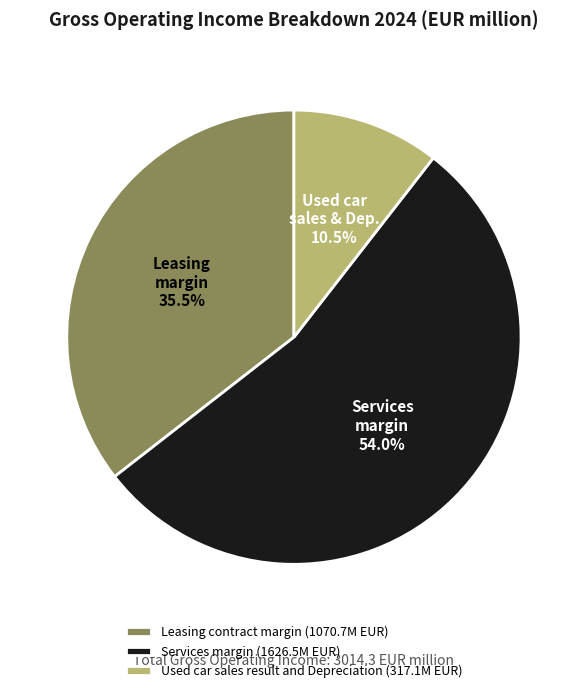

Does Services margin account for over 50% of the chart?

Yes